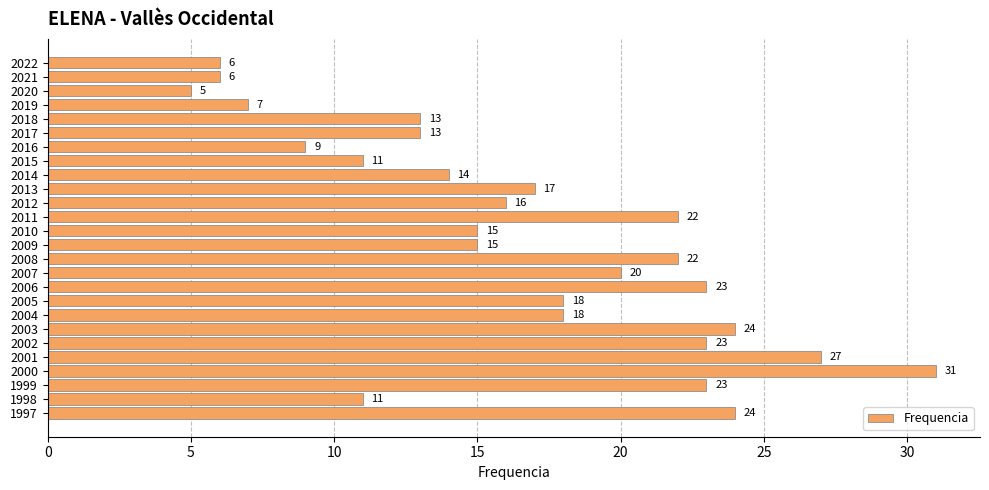

What is the change in value from 2017 to 2010?

+2